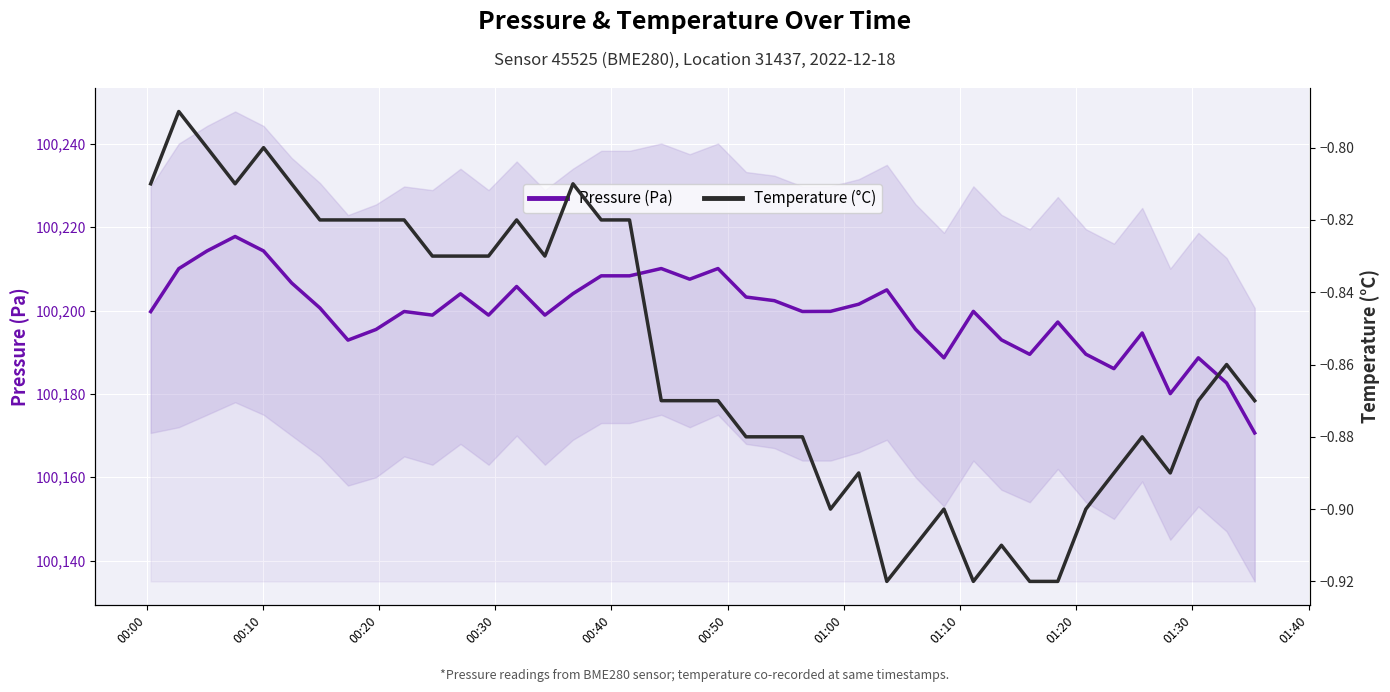

What is the highest value of the Pressure (Pa) series?

100217.8